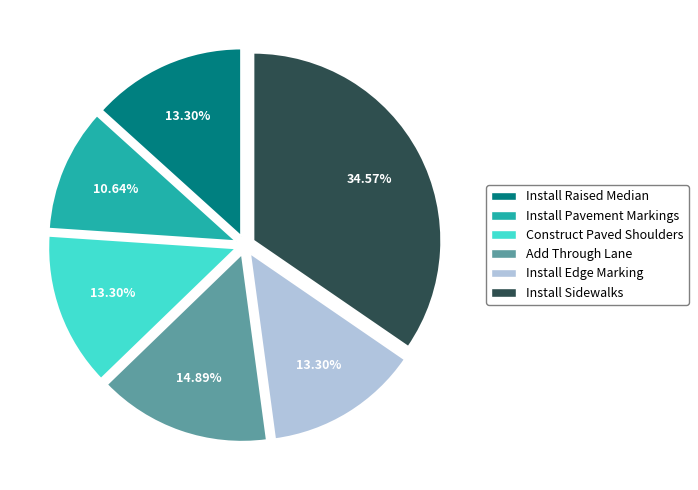

Is there any slice that represents more than half of the pie?

No